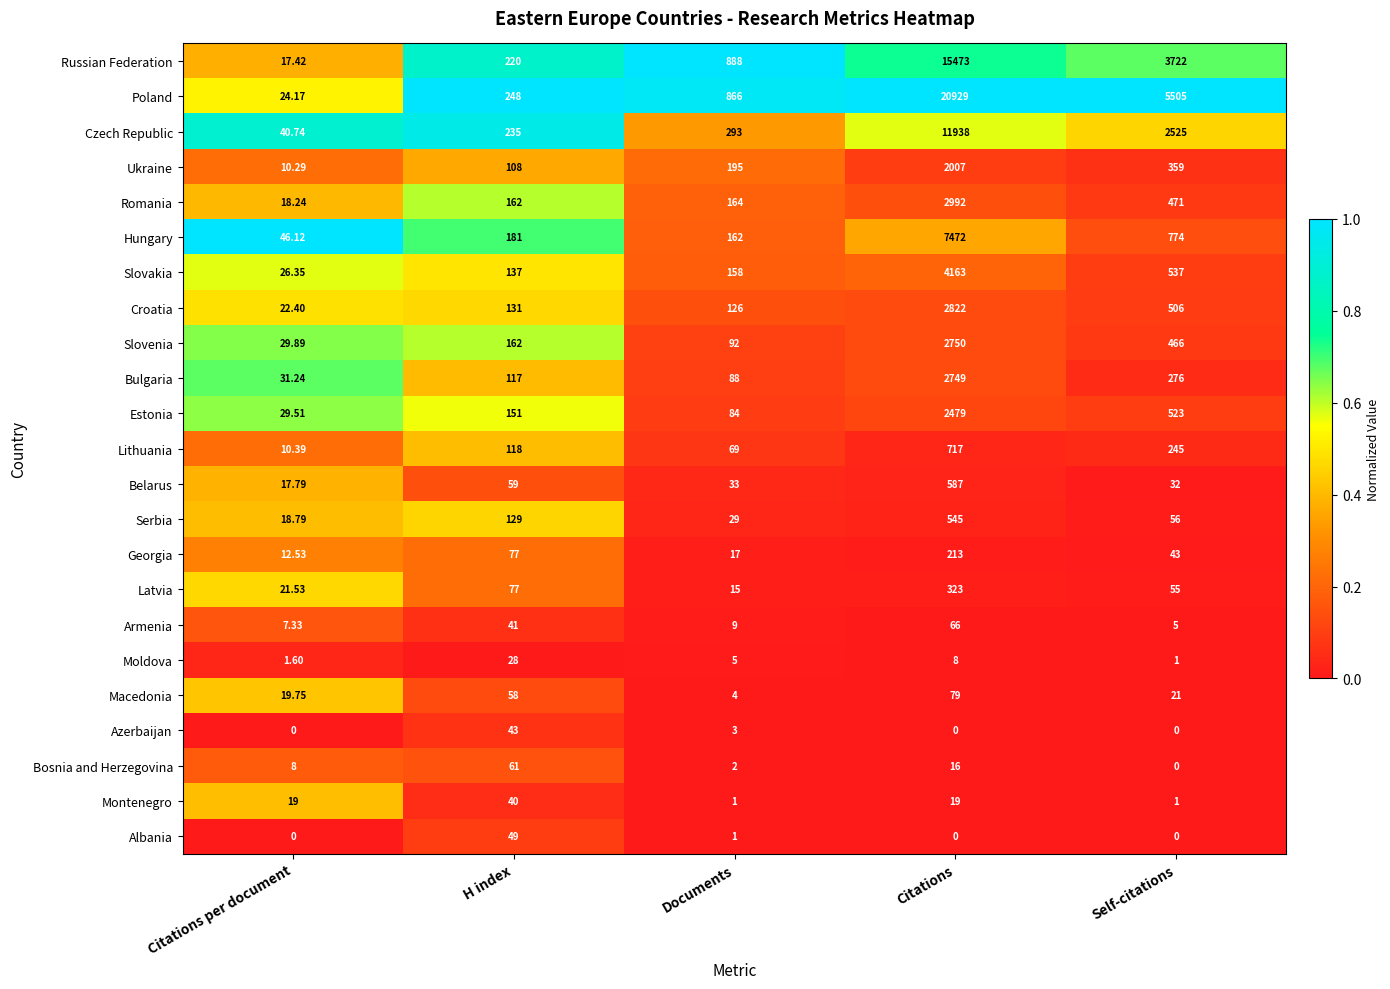

Which series has the largest range (max minus min)?

Poland